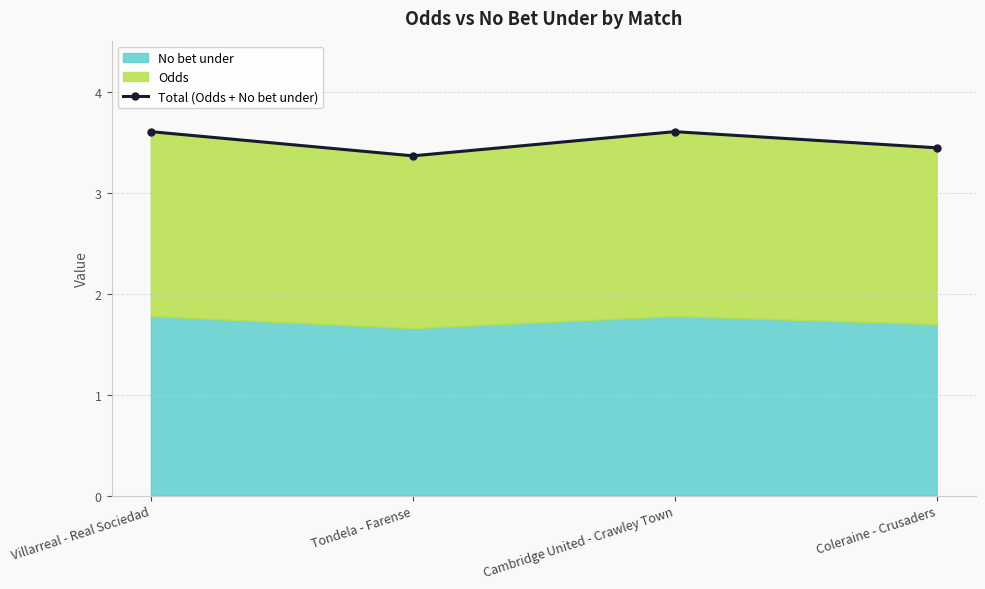

List the labels in order of value, largest first.

Villarreal - Real Sociedad, Cambridge United - Crawley Town, Coleraine - Crusaders, Tondela - Farense